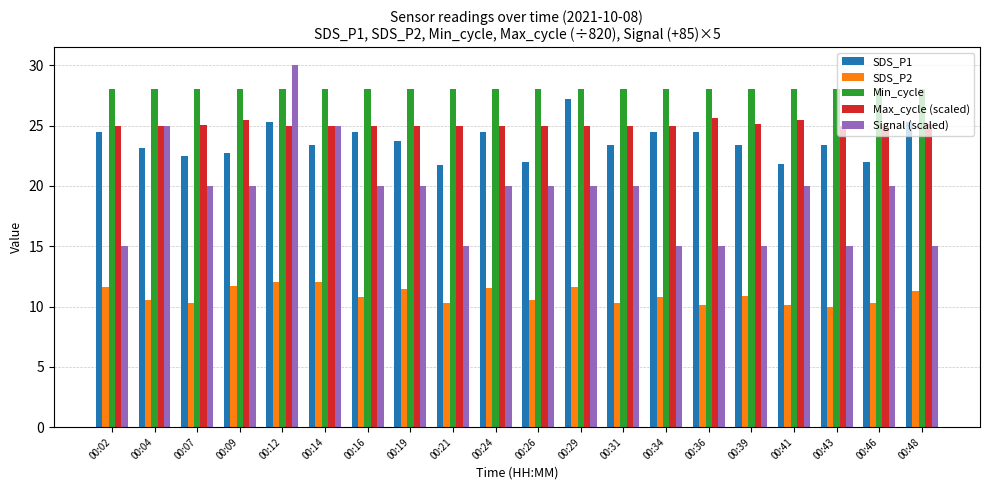

Between 00:21 and 00:24, which series saw the biggest shift?

Signal (scaled)